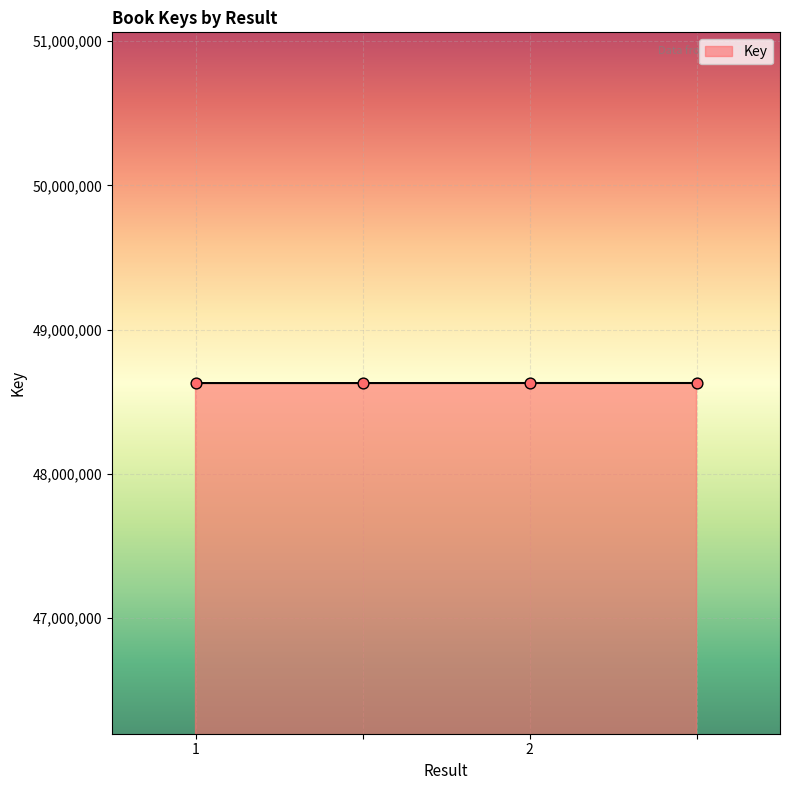

True or false: the data has more than 1 interior local peaks.

False